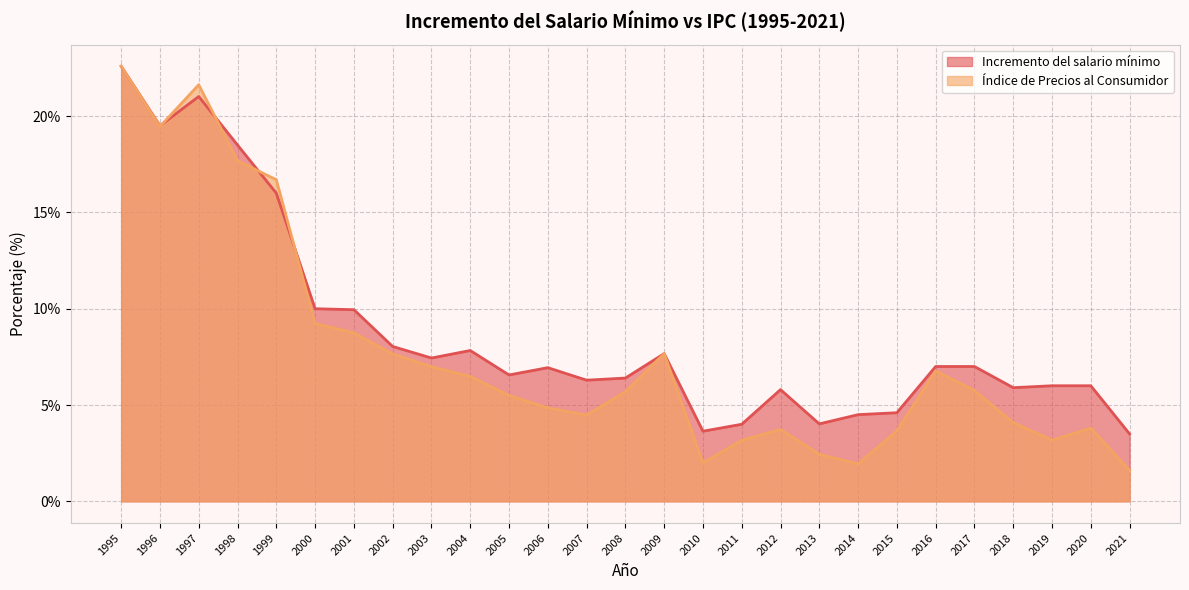

How many interior local valleys does the Índice de Precios al Consumidor series have?

5